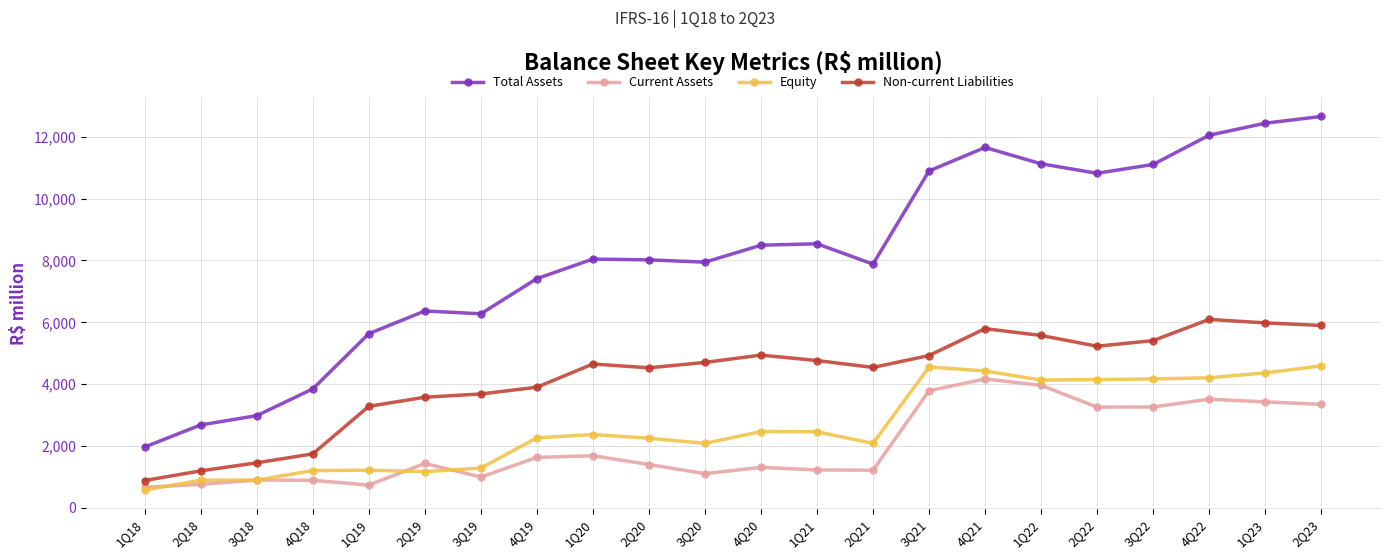

Between 2Q18 and 3Q21, which series saw the biggest shift?

Total Assets